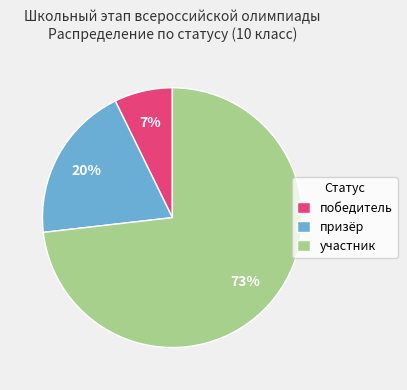

What is the smallest slice in the pie chart?

победитель